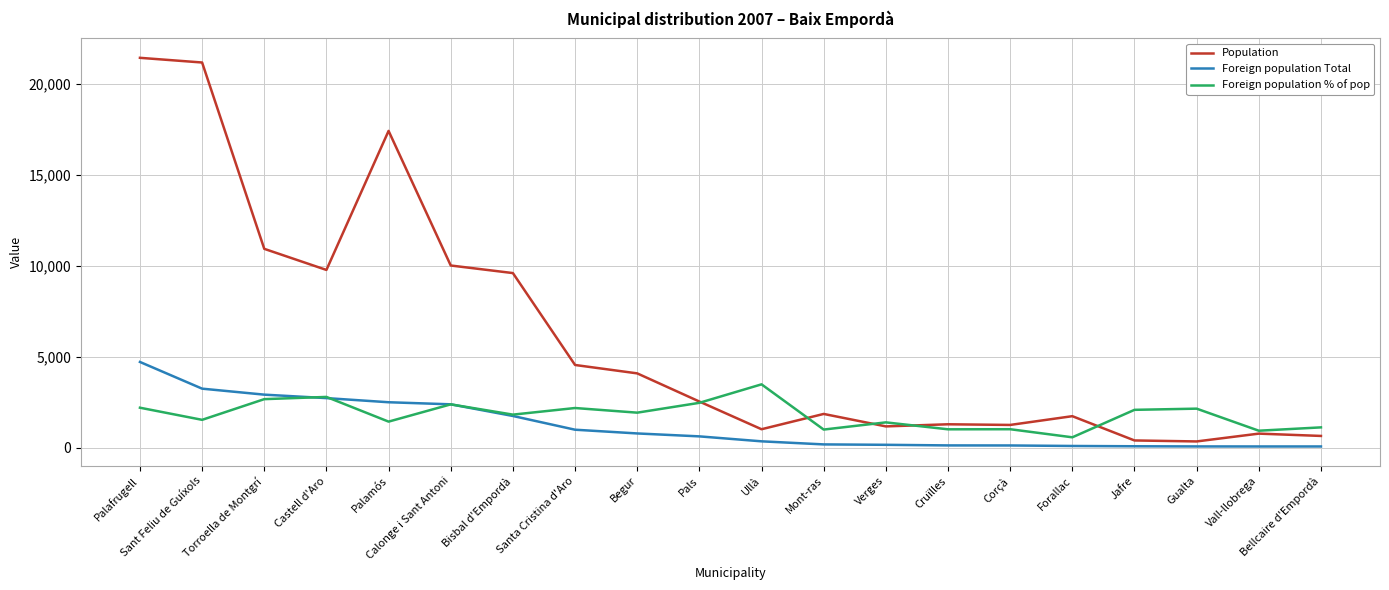

What is the maximum value for Foreign population % of pop?

3484